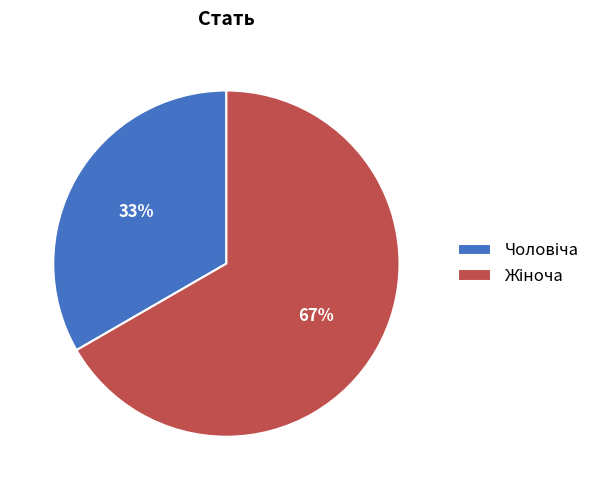

To the nearest percent, what is the average slice percentage?

50%